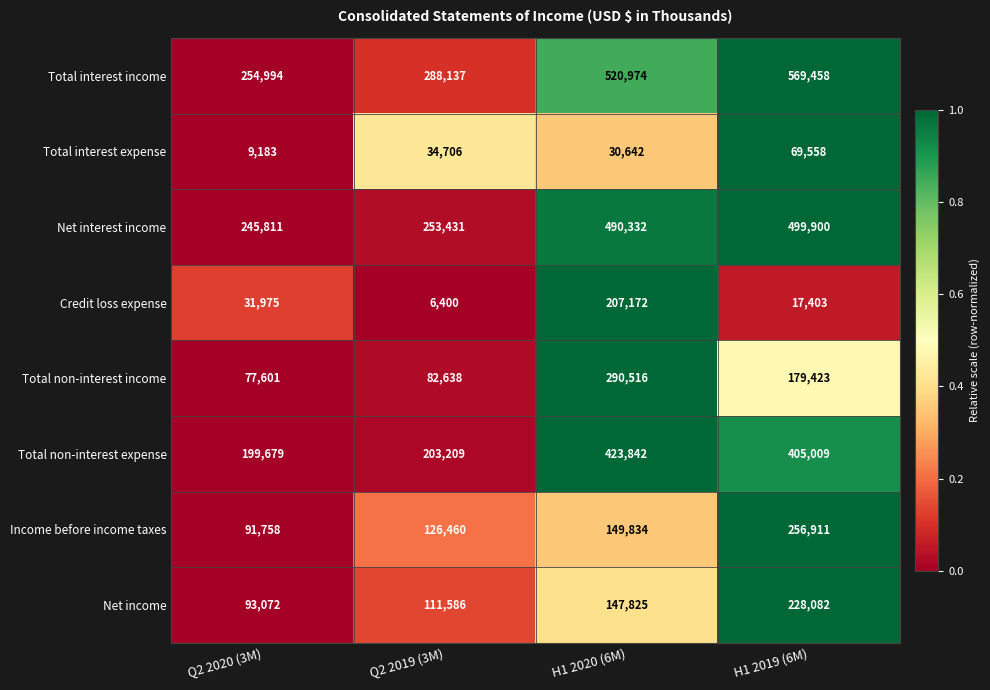

What is the difference between the highest and lowest values at H1 2020 (6M)?

490332